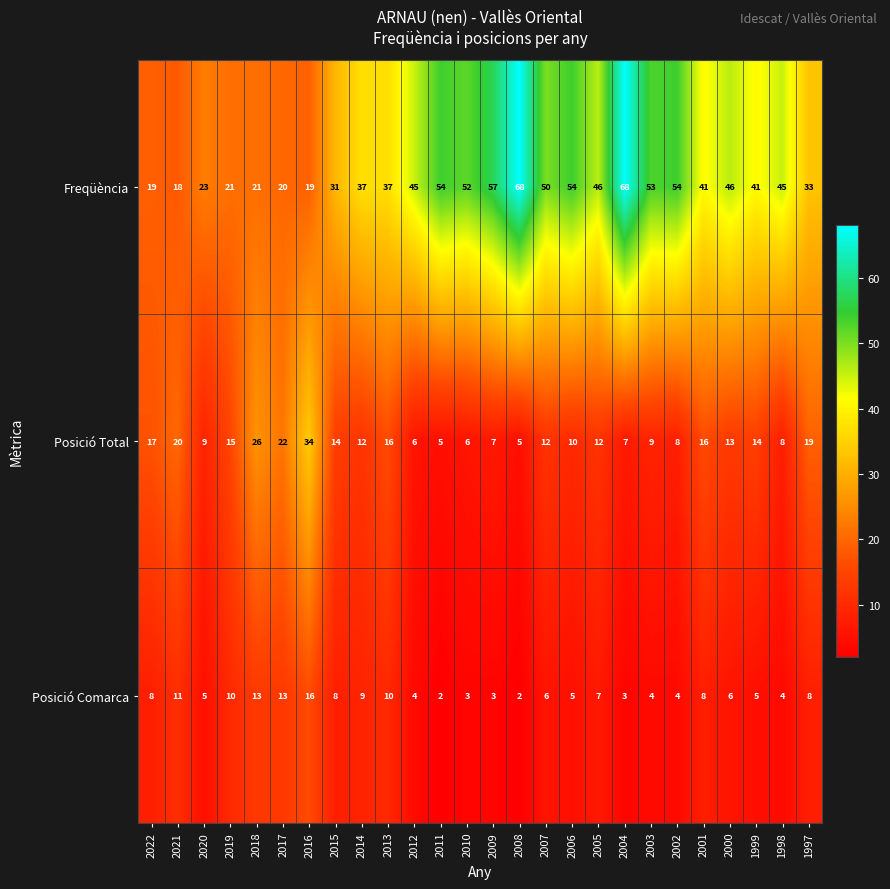

Read the Posició Comarca value at 2005.

7